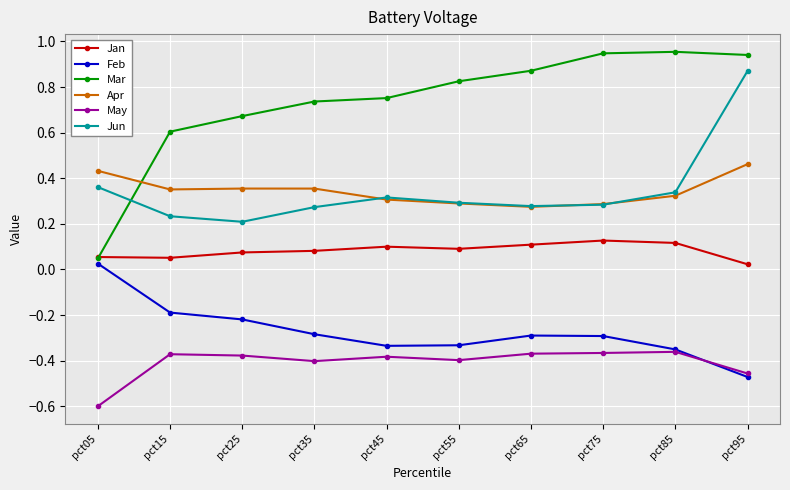

The Feb series shows -0.1 at pct55. True or false?

False